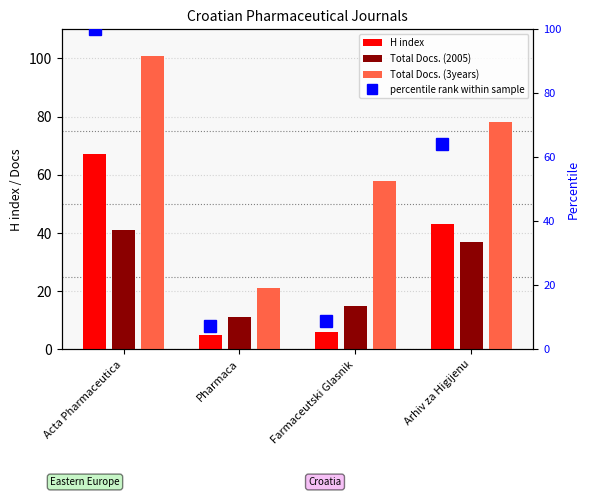

At which label is Total Docs. (2005) closest to 26?

Farmaceutski Glasnik